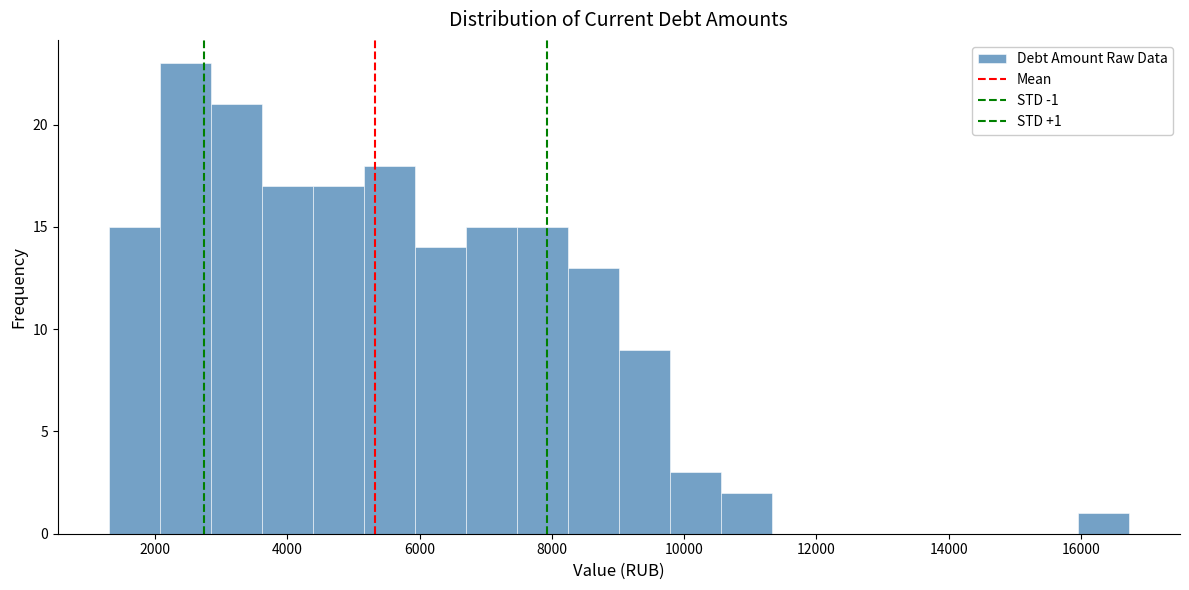

Around what value on the x-axis is the tallest bar? Give the approximate position of its centre, as read against the axis.

2400